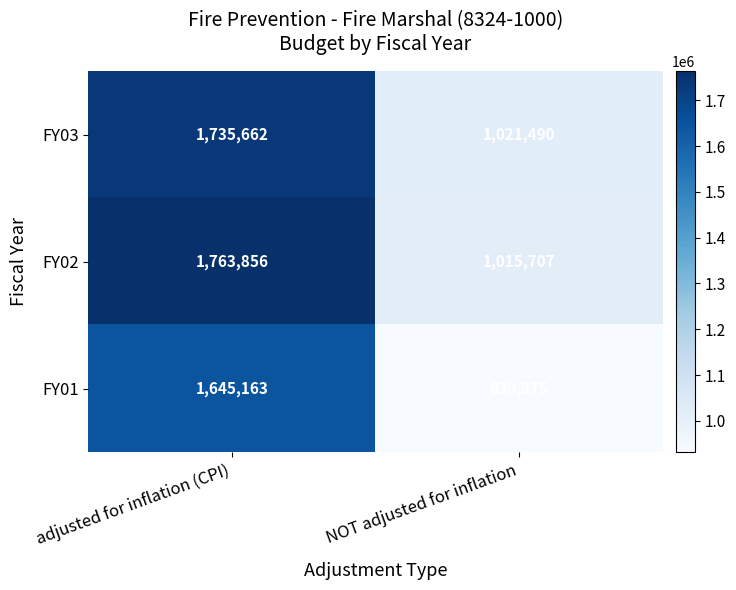

At which category is the sum across all series the highest?

adjusted for inflation (CPI)